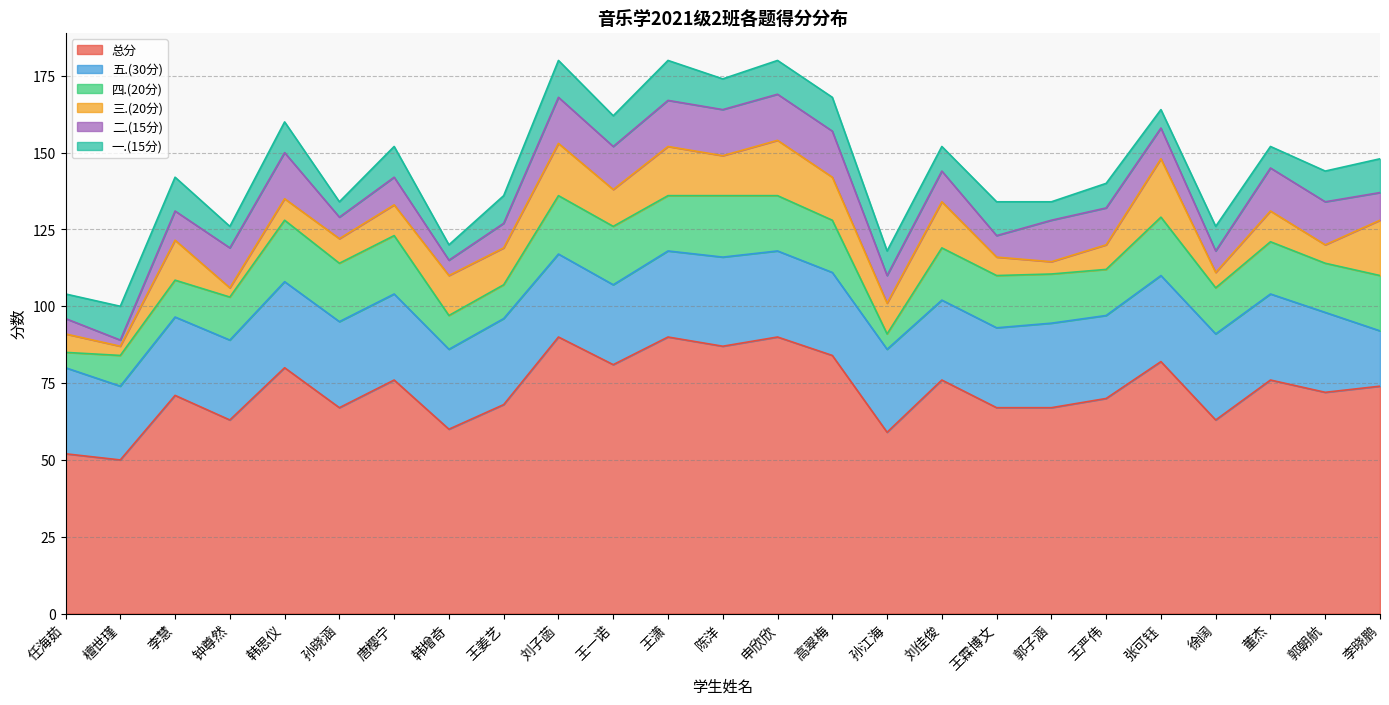

Reading left to right, extract all data points from this chart.

总分: 任海茹=52.0	檀世瑾=50.0	李慧=71.0	钟尊然=63.0	韩思仪=80.0	孙晓涵=67.0	唐樱宁=76.0	韩增奇=60.0	王姜艺=68.0	刘子菡=90.0	王一诺=81.0	王潇=90.0	陈洋=87.0	申欣欣=90.0	高翠梅=84.0	孙江海=59.0	刘佳俊=76.0	王霖博文=67.0	郭子涵=67.0	王严伟=70.0	张可钰=82.0	徐阔=63.0	董杰=76.0	郭朝航=72.0	李晓鹏=74.0
一.(15分): 任海茹=8.0	檀世瑾=11.0	李慧=11.0	钟尊然=7.0	韩思仪=10.0	孙晓涵=5.0	唐樱宁=10.0	韩增奇=5.0	王姜艺=9.0	刘子菡=12.0	王一诺=10.0	王潇=13.0	陈洋=10.0	申欣欣=11.0	高翠梅=11.0	孙江海=8.0	刘佳俊=8.0	王霖博文=11.0	郭子涵=6.0	王严伟=8.0	张可钰=6.0	徐阔=8.0	董杰=7.0	郭朝航=10.0	李晓鹏=11.0
二.(15分): 任海茹=5.0	檀世瑾=2.0	李慧=9.5	钟尊然=13.0	韩思仪=15.0	孙晓涵=7.0	唐樱宁=9.0	韩增奇=5.0	王姜艺=8.0	刘子菡=15.0	王一诺=14.0	王潇=15.0	陈洋=15.0	申欣欣=15.0	高翠梅=15.0	孙江海=9.0	刘佳俊=10.0	王霖博文=7.0	郭子涵=13.5	王严伟=12.0	张可钰=10.0	徐阔=7.0	董杰=14.0	郭朝航=14.0	李晓鹏=9.0
三.(20分): 任海茹=6.0	檀世瑾=3.0	李慧=13.0	钟尊然=3.0	韩思仪=7.0	孙晓涵=8.0	唐樱宁=10.0	韩增奇=13.0	王姜艺=12.0	刘子菡=17.0	王一诺=12.0	王潇=16.0	陈洋=13.0	申欣欣=18.0	高翠梅=14.0	孙江海=10.0	刘佳俊=15.0	王霖博文=6.0	郭子涵=4.0	王严伟=8.0	张可钰=19.0	徐阔=5.0	董杰=10.0	郭朝航=6.0	李晓鹏=18.0
四.(20分): 任海茹=5.0	檀世瑾=10.0	李慧=12.0	钟尊然=14.0	韩思仪=20.0	孙晓涵=19.0	唐樱宁=19.0	韩增奇=11.0	王姜艺=11.0	刘子菡=19.0	王一诺=19.0	王潇=18.0	陈洋=20.0	申欣欣=18.0	高翠梅=17.0	孙江海=5.0	刘佳俊=17.0	王霖博文=17.0	郭子涵=16.0	王严伟=15.0	张可钰=19.0	徐阔=15.0	董杰=17.0	郭朝航=16.0	李晓鹏=18.0
五.(30分): 任海茹=28.0	檀世瑾=24.0	李慧=25.5	钟尊然=26.0	韩思仪=28.0	孙晓涵=28.0	唐樱宁=28.0	韩增奇=26.0	王姜艺=28.0	刘子菡=27.0	王一诺=26.0	王潇=28.0	陈洋=29.0	申欣欣=28.0	高翠梅=27.0	孙江海=27.0	刘佳俊=26.0	王霖博文=26.0	郭子涵=27.5	王严伟=27.0	张可钰=28.0	徐阔=28.0	董杰=28.0	郭朝航=26.0	李晓鹏=18.0